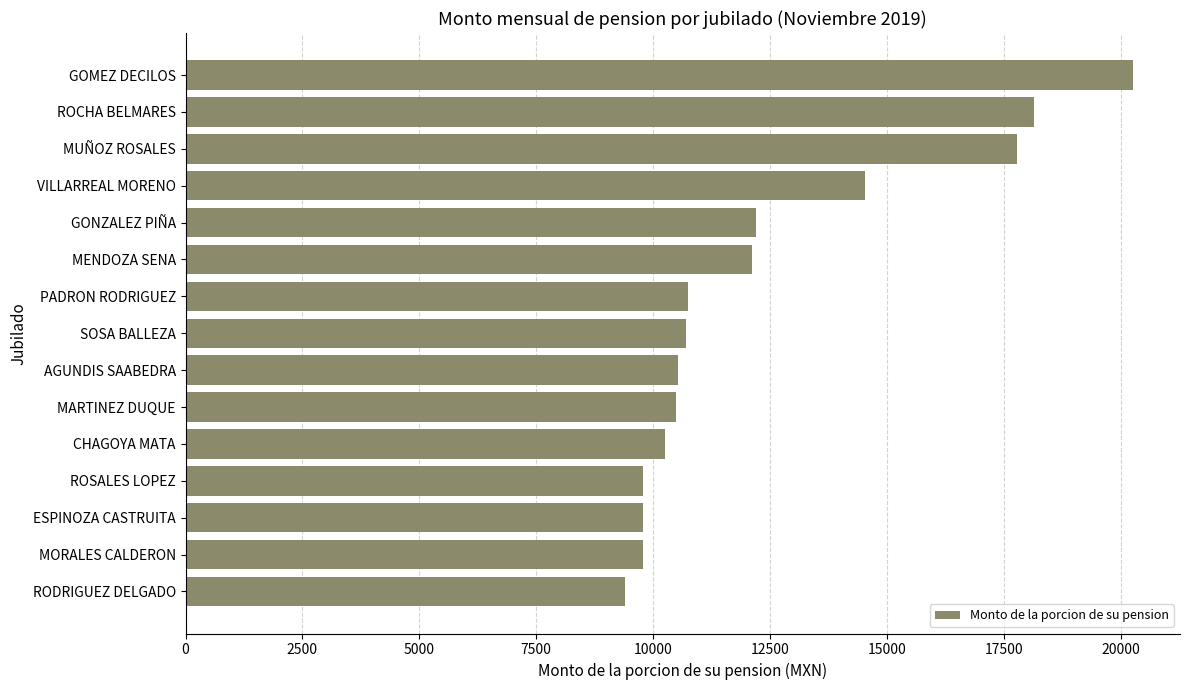

What is the difference between the values at AGUNDIS SAABEDRA and GOMEZ DECILOS?

9720